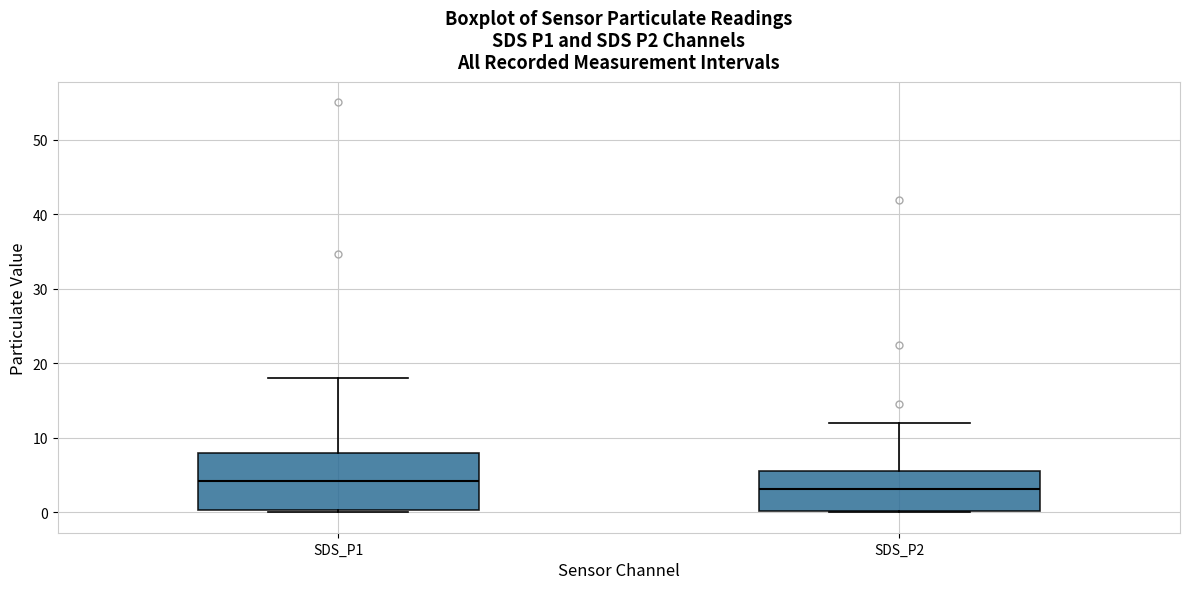

Reading left to right, transcribe this box plot: for each box, give where its median line is, the range the box spans, and where its two whiskers end, as read against the y-axis. The values are not printed on the chart, so give them approximately, as read against the axis.

SDS_P1: median 4, box 0 to 8, whiskers 0 (just below the box's lower edge) to 18
SDS_P2: median 3, box 0 to 5, whiskers 0 to 12